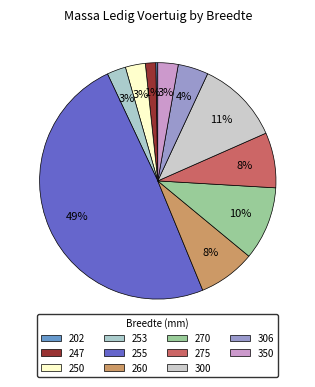

Combined, what portion of the pie is 202 and 253?

2.8%